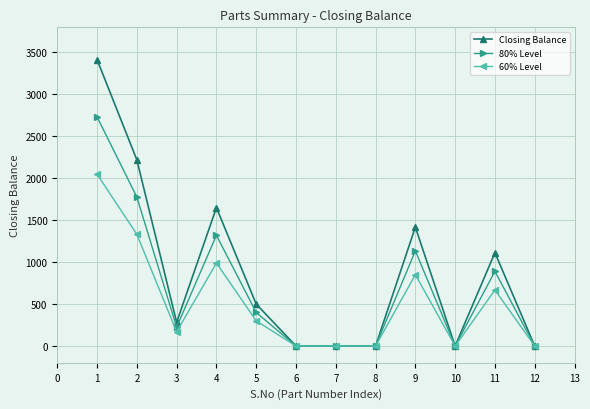

What are all the series names shown in the legend?

Closing Balance, 80% Level, 60% Level